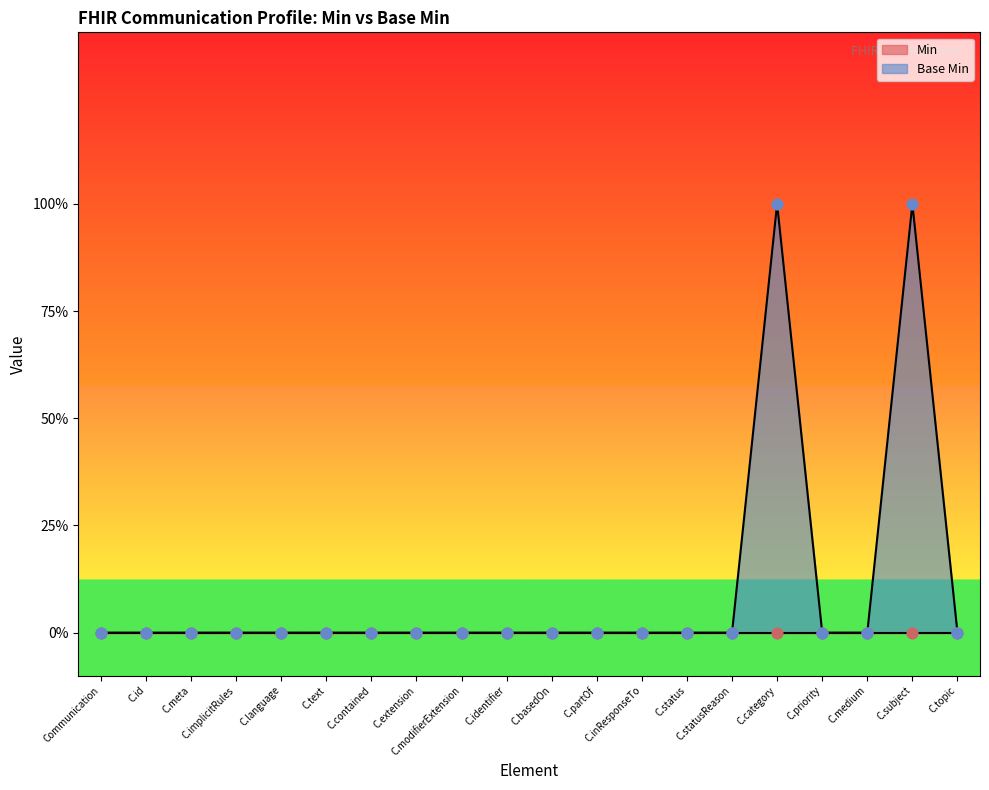

What is the change in value from C.statusReason to C.category?

+1